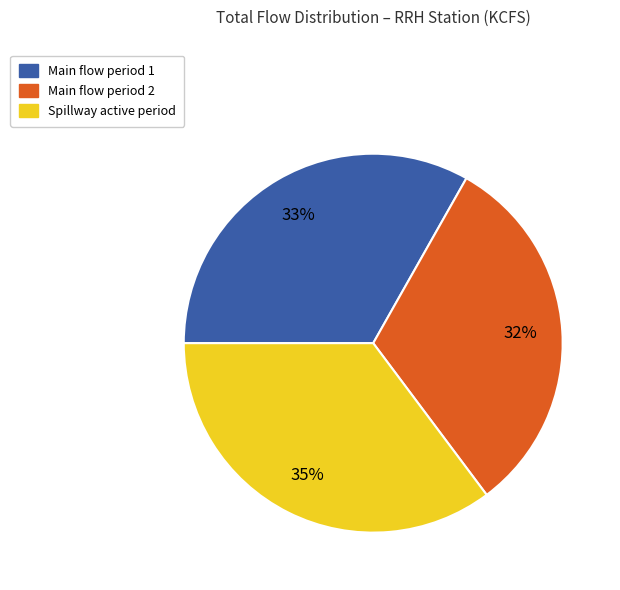

Count the number of slices in the pie.

3